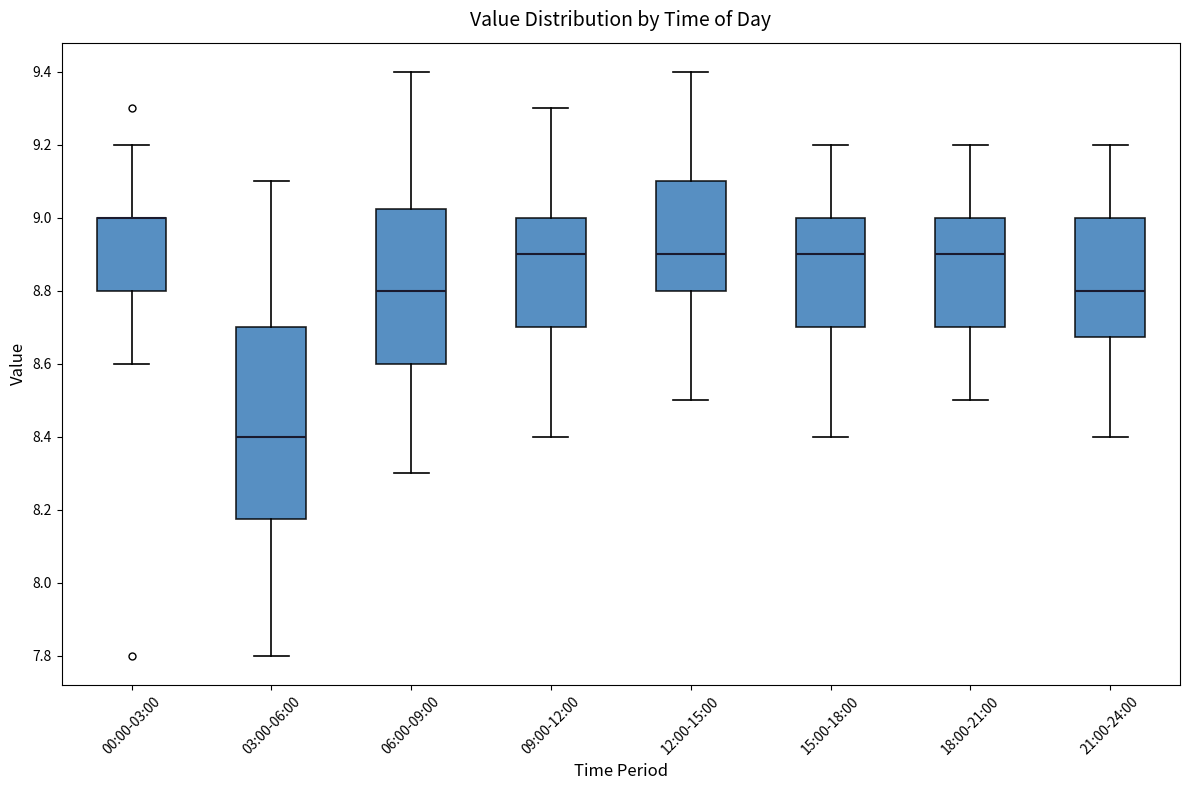

Comparing the boxes themselves (not the whiskers), which one is the tallest?

03:00-06:00